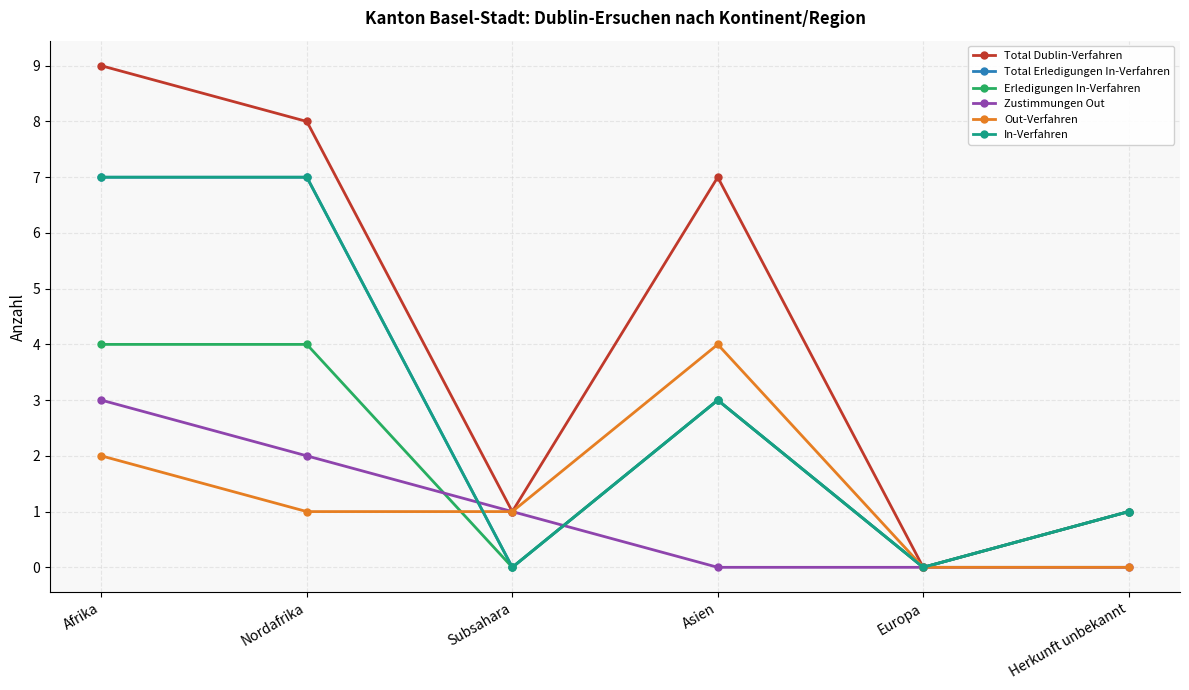

Does the chart have visible grid lines?

Yes